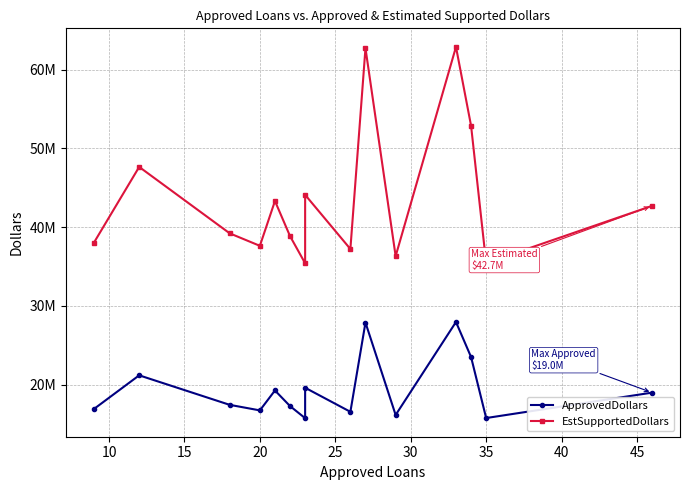

What is the highest value of the EstSupportedDollars series?

62876250